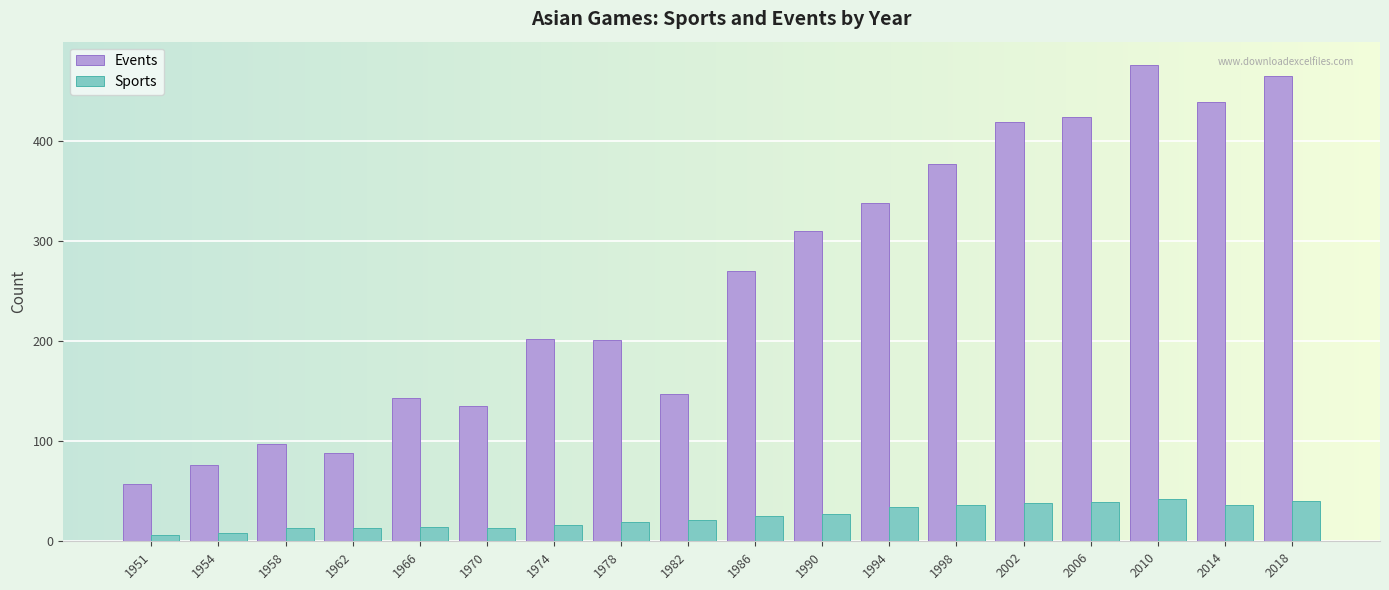

What is the difference between the highest and lowest values at 1966?

129